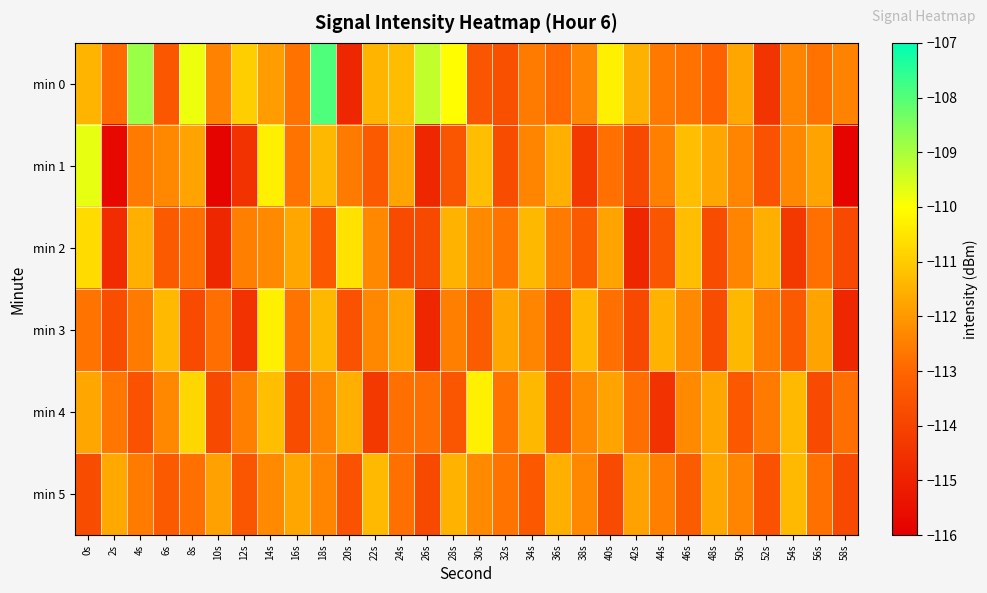

Reading left to right, list all the values displayed in this chart.

min 0: 0s=-111.5	2s=-112.9	4s=-108.8	6s=-113.5	8s=-109.8	10s=-112.4	12s=-110.9	14s=-111.9	16s=-112.8	18s=-107.9	20s=-114.8	22s=-111.4	24s=-111.3	26s=-109.3	28s=-110.0	30s=-113.5	32s=-113.6	34s=-112.6	36s=-113.0	38s=-112.4	40s=-110.3	42s=-111.5	44s=-112.7	46s=-112.7	48s=-113.1	50s=-111.7	52s=-114.4	54s=-112.4	56s=-112.7	58s=-112.4
min 1: 0s=-109.7	2s=-115.7	4s=-112.6	6s=-112.3	8s=-111.8	10s=-115.8	12s=-114.5	14s=-110.3	16s=-112.7	18s=-111.4	20s=-112.6	22s=-113.3	24s=-111.8	26s=-114.8	28s=-113.5	30s=-111.3	32s=-113.7	34s=-112.4	36s=-111.6	38s=-114.3	40s=-112.8	42s=-113.8	44s=-112.5	46s=-111.3	48s=-111.7	50s=-112.4	52s=-113.6	54s=-112.3	56s=-111.8	58s=-115.8
min 2: 0s=-110.7	2s=-114.7	4s=-111.6	6s=-113.3	8s=-112.8	10s=-114.8	12s=-112.5	14s=-112.3	16s=-111.7	18s=-113.4	20s=-110.6	22s=-112.3	24s=-113.8	26s=-113.8	28s=-111.5	30s=-112.3	32s=-112.7	34s=-111.4	36s=-112.6	38s=-113.3	40s=-111.8	42s=-114.8	44s=-113.5	46s=-111.3	48s=-113.7	50s=-112.4	52s=-111.6	54s=-114.3	56s=-112.8	58s=-113.8
min 3: 0s=-112.7	2s=-113.7	4s=-112.6	6s=-111.3	8s=-113.8	10s=-112.8	12s=-114.5	14s=-110.3	16s=-112.7	18s=-111.4	20s=-113.6	22s=-112.3	24s=-111.8	26s=-114.8	28s=-112.5	30s=-113.3	32s=-111.7	34s=-112.4	36s=-113.6	38s=-111.3	40s=-112.8	42s=-113.8	44s=-111.5	46s=-112.3	48s=-113.7	50s=-111.4	52s=-112.6	54s=-113.3	56s=-111.8	58s=-114.8
min 4: 0s=-111.7	2s=-112.7	4s=-113.6	6s=-112.3	8s=-110.8	10s=-113.8	12s=-112.5	14s=-111.3	16s=-113.7	18s=-112.4	20s=-111.6	22s=-114.3	24s=-112.8	26s=-112.8	28s=-113.5	30s=-110.3	32s=-112.7	34s=-111.4	36s=-113.6	38s=-112.3	40s=-111.8	42s=-112.8	44s=-114.5	46s=-112.3	48s=-111.7	50s=-113.4	52s=-112.6	54s=-111.3	56s=-113.8	58s=-112.8
min 5: 0s=-113.7	2s=-111.7	4s=-112.6	6s=-113.3	8s=-112.8	10s=-111.8	12s=-113.5	14s=-112.3	16s=-111.7	18s=-112.4	20s=-113.6	22s=-111.3	24s=-112.8	26s=-113.8	28s=-111.5	30s=-112.3	32s=-112.7	34s=-113.4	36s=-111.6	38s=-112.3	40s=-113.8	42s=-111.8	44s=-112.5	46s=-113.3	48s=-111.7	50s=-112.4	52s=-113.6	54s=-111.3	56s=-112.8	58s=-113.8